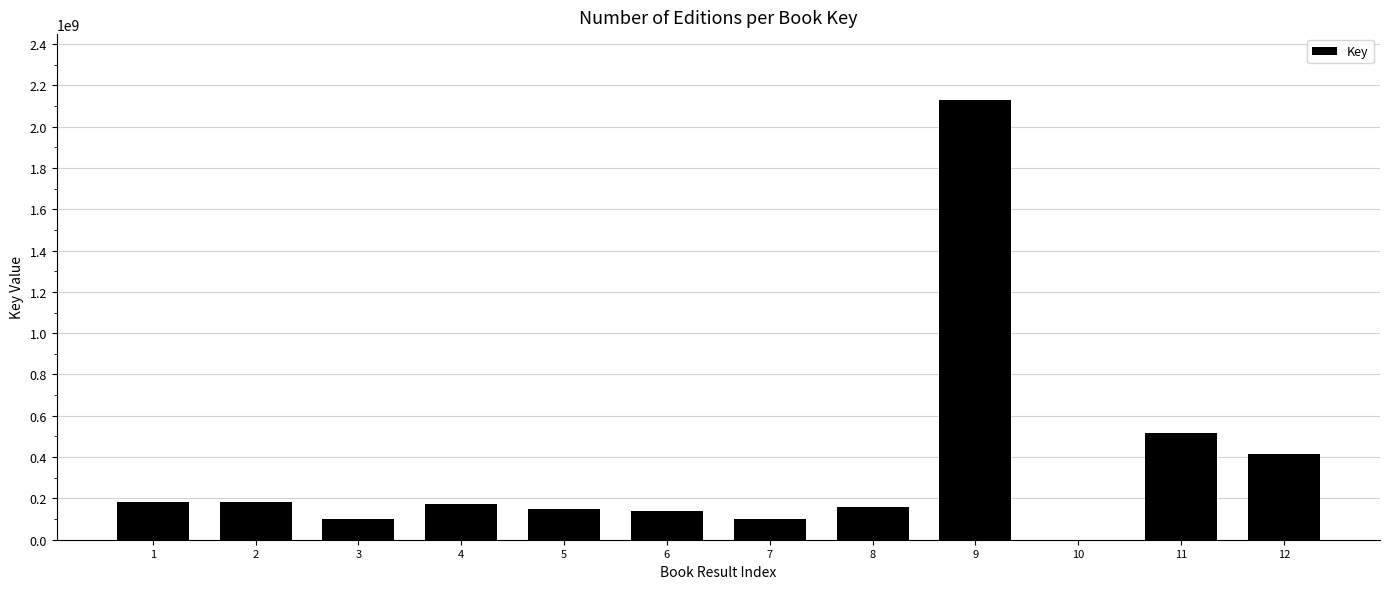

What is the maximum value shown in the chart?

2128822898